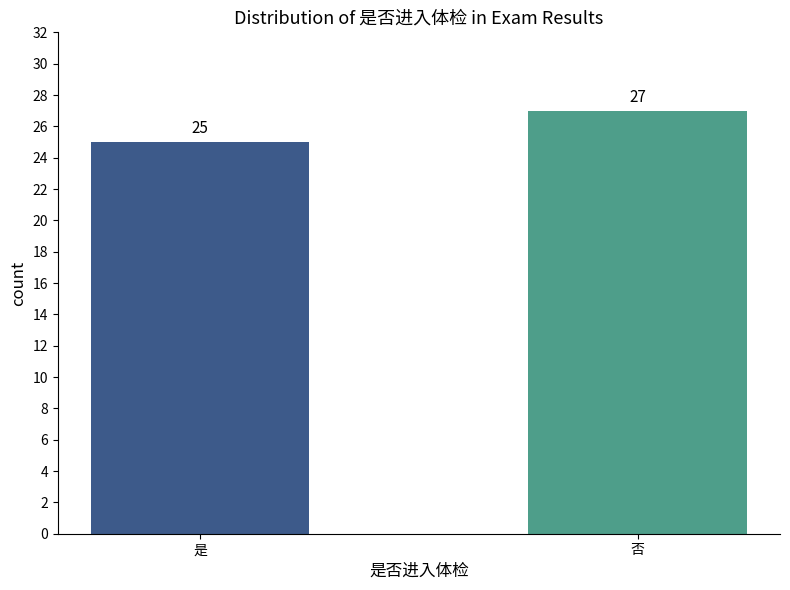

List the labels in order of value, largest first.

否, 是